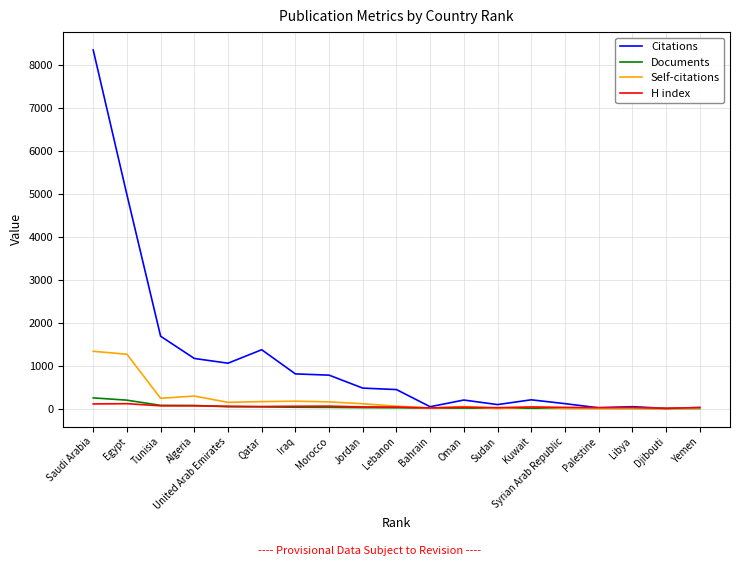

What is the highest value of the Documents series?

249